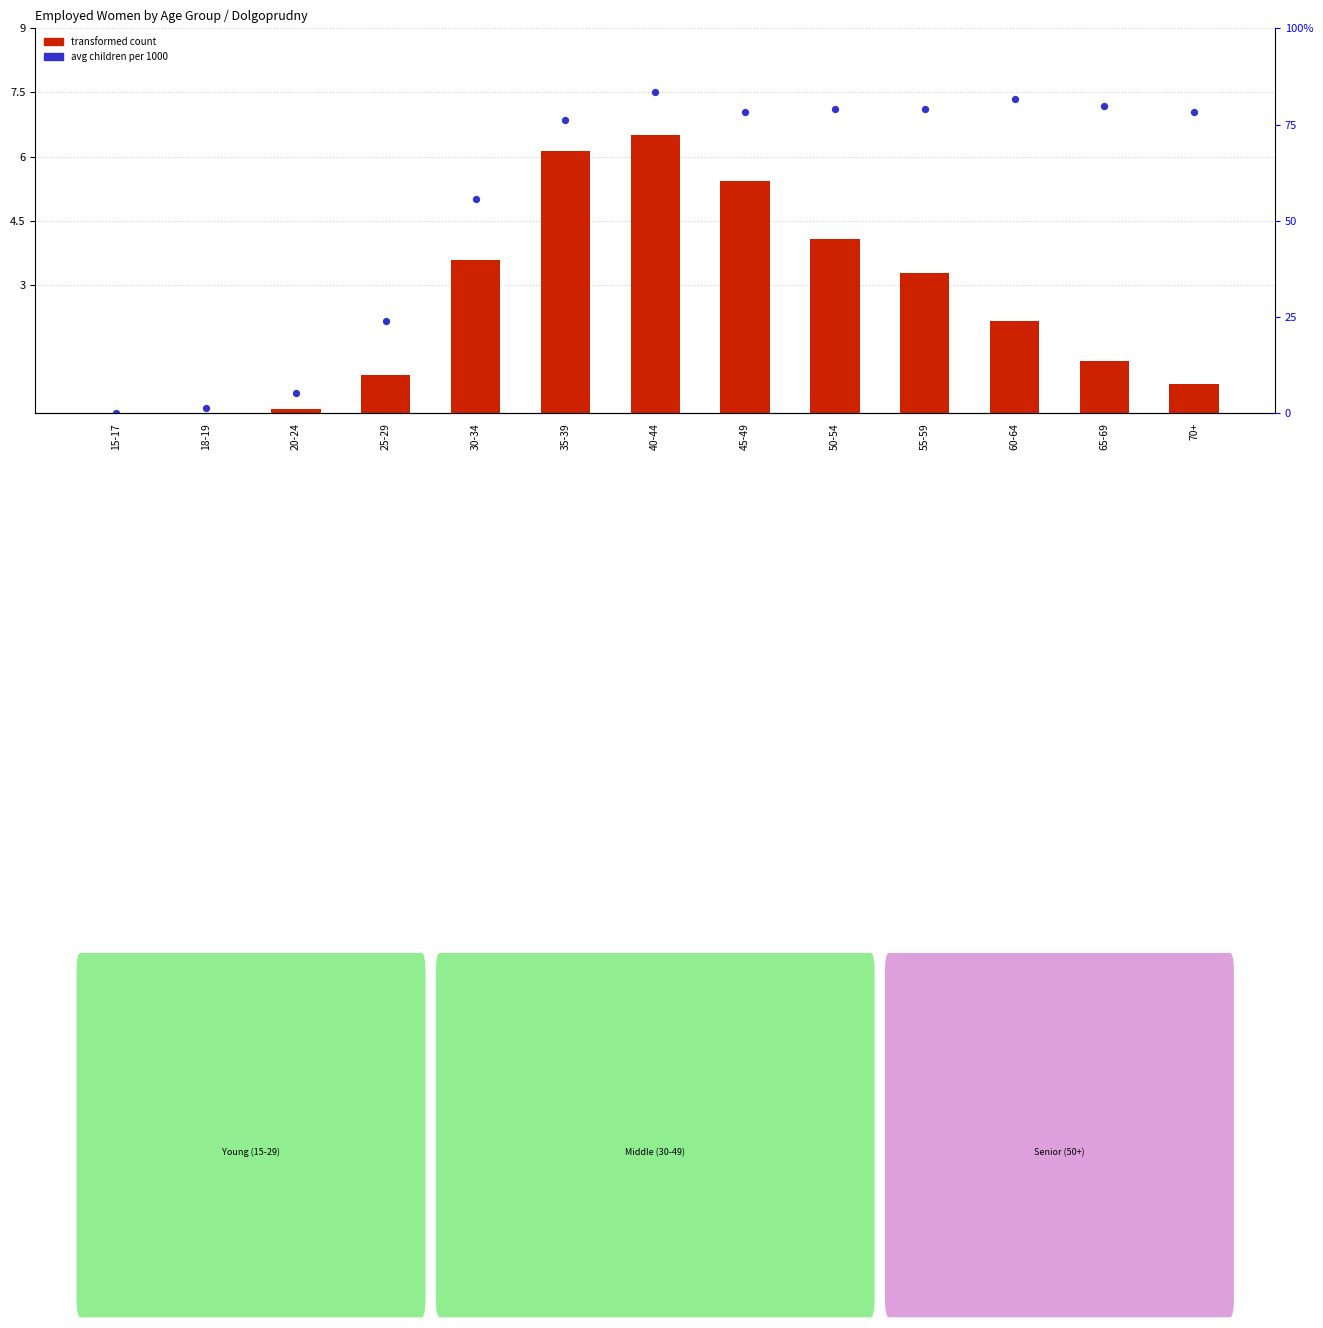

Which series has the largest total across all categories?

avg children per 1000